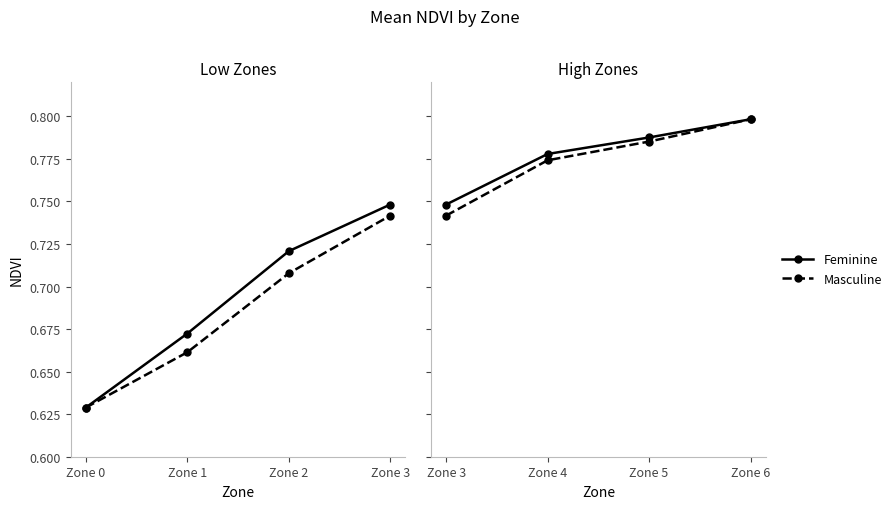

List the series in order of their overall mean, lowest first.

Masculine, Feminine